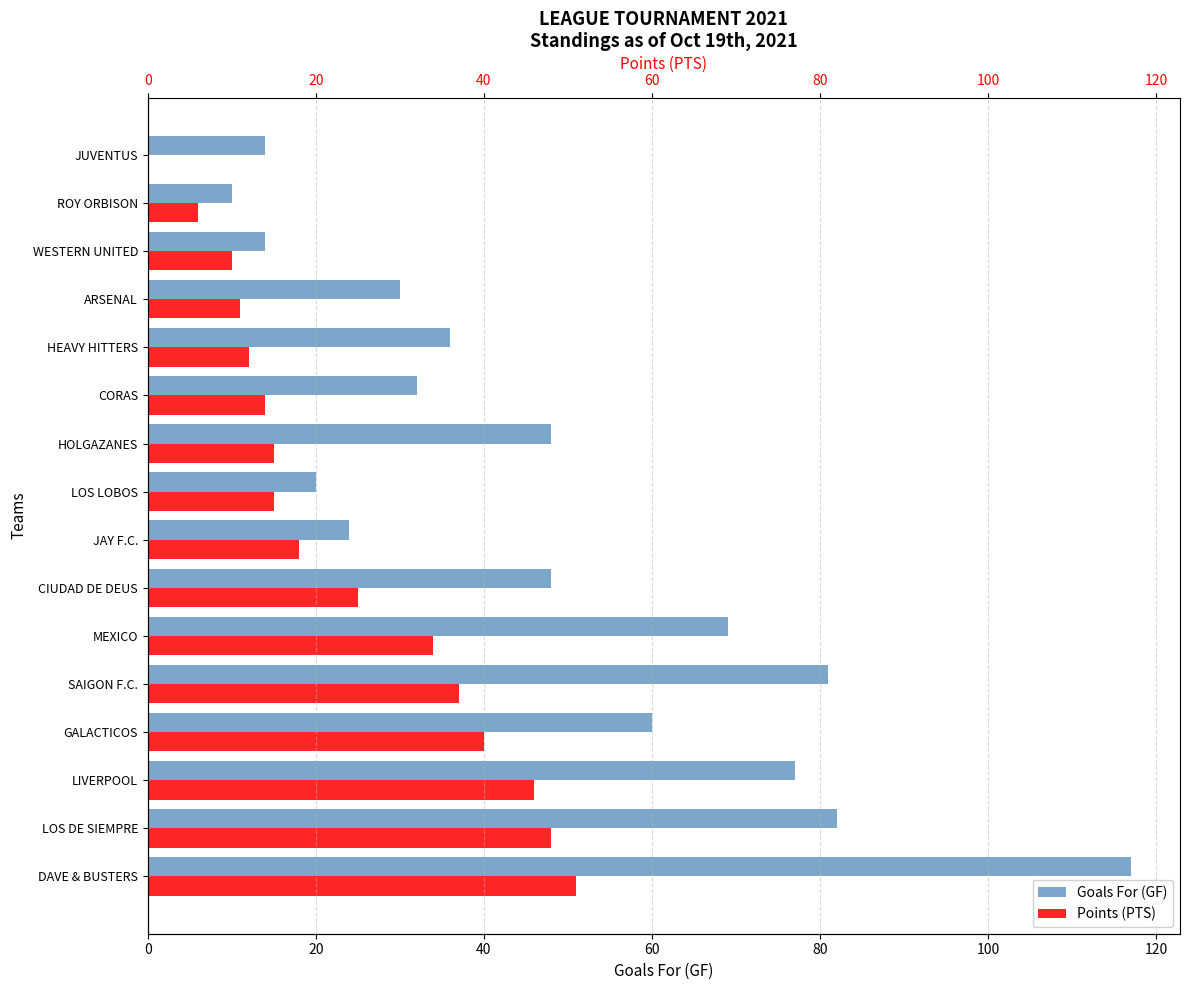

How many groups of bars are there?

16